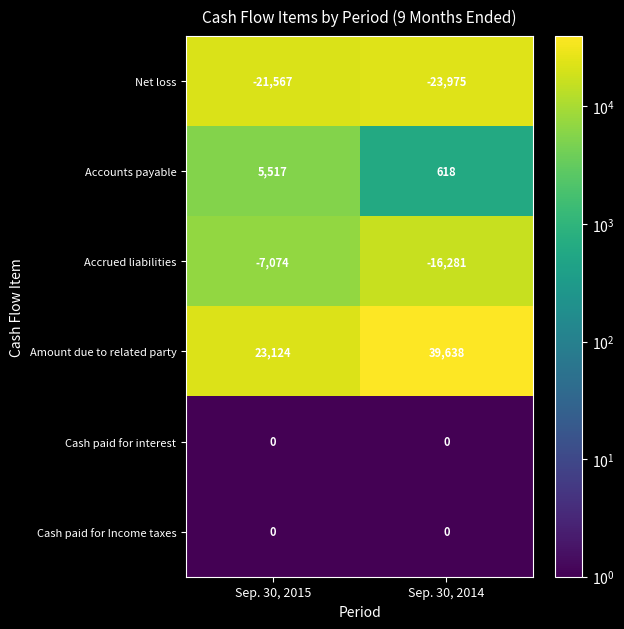

Reading right to left, list all the values displayed in this chart.

Net loss: -23975	-21567
Accounts payable: 618	5517
Accrued liabilities: -16281	-7074
Amount due to related party: 39638	23124
Cash paid for interest: 0	0
Cash paid for Income taxes: 0	0